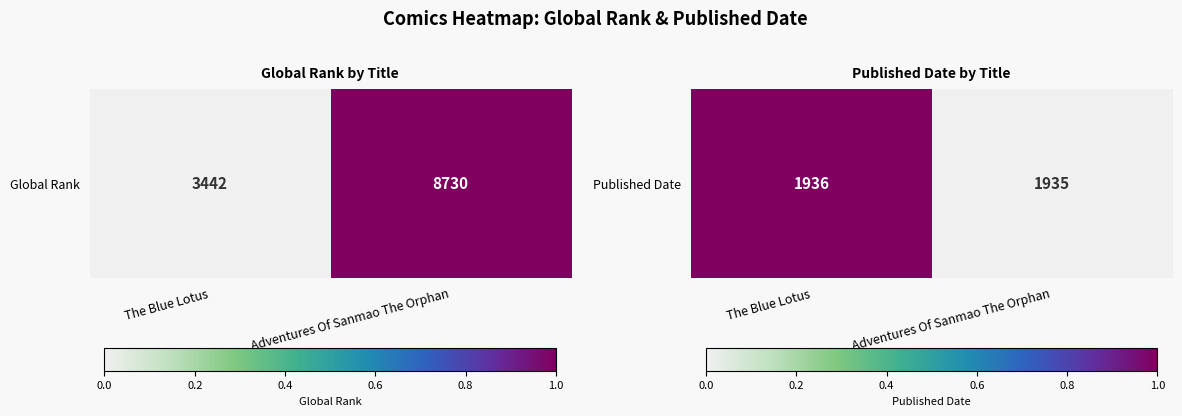

Count the values in the range 0 to 1.

2